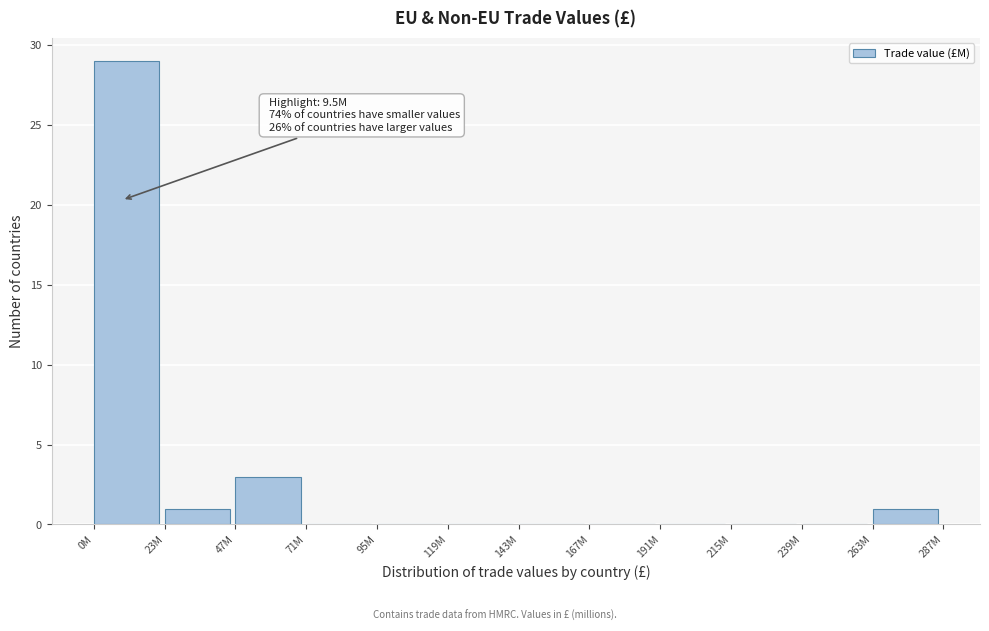

Reading right to left, list all the values displayed in this chart.

263M=1	239M=0	215M=0	191M=0	167M=0	143M=0	119M=0	95M=0	71M=0	47M=3	23M=1	0M=29